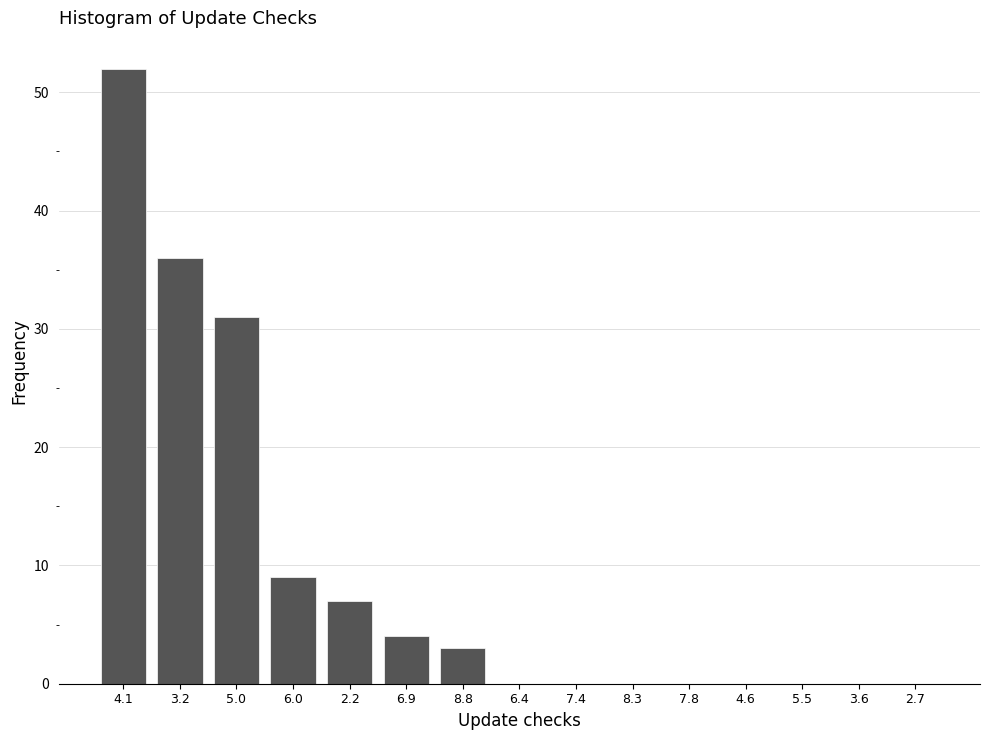

Reading right to left, transcribe all the data shown in this chart.

2.7=0	3.6=0	5.5=0	4.6=0	7.8=0	8.3=0	7.4=0	6.4=0	8.8=3	6.9=4	2.2=7	6.0=9	5.0=31	3.2=36	4.1=52